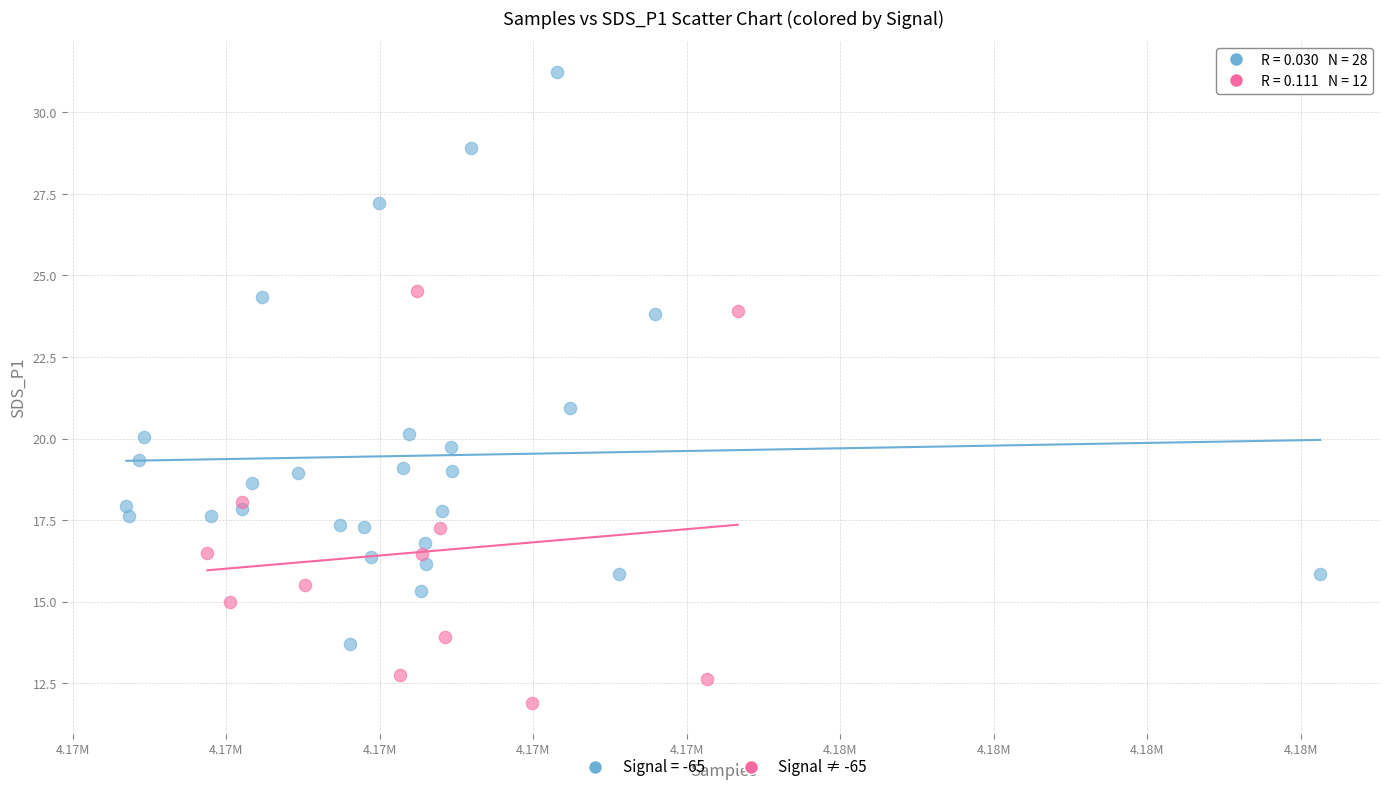

Which series contains the highest Y value?

Signal = -65